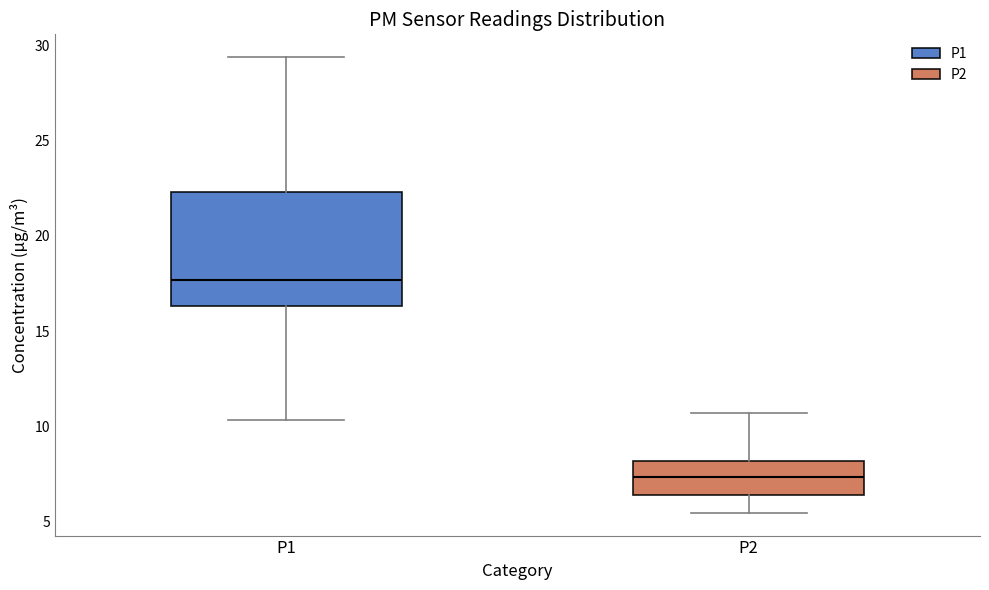

Reading left to right, read every box against the y-axis: the position of its median line, the range the box covers, and the ends of its whiskers. The values are not printed on the chart, so give them approximately, as read against the axis.

P1: median 17.5, box 16.5 to 22.5, whiskers 10.5 to 29.5
P2: median 7.5, box 6.5 to 8.0, whiskers 5.5 to 10.5